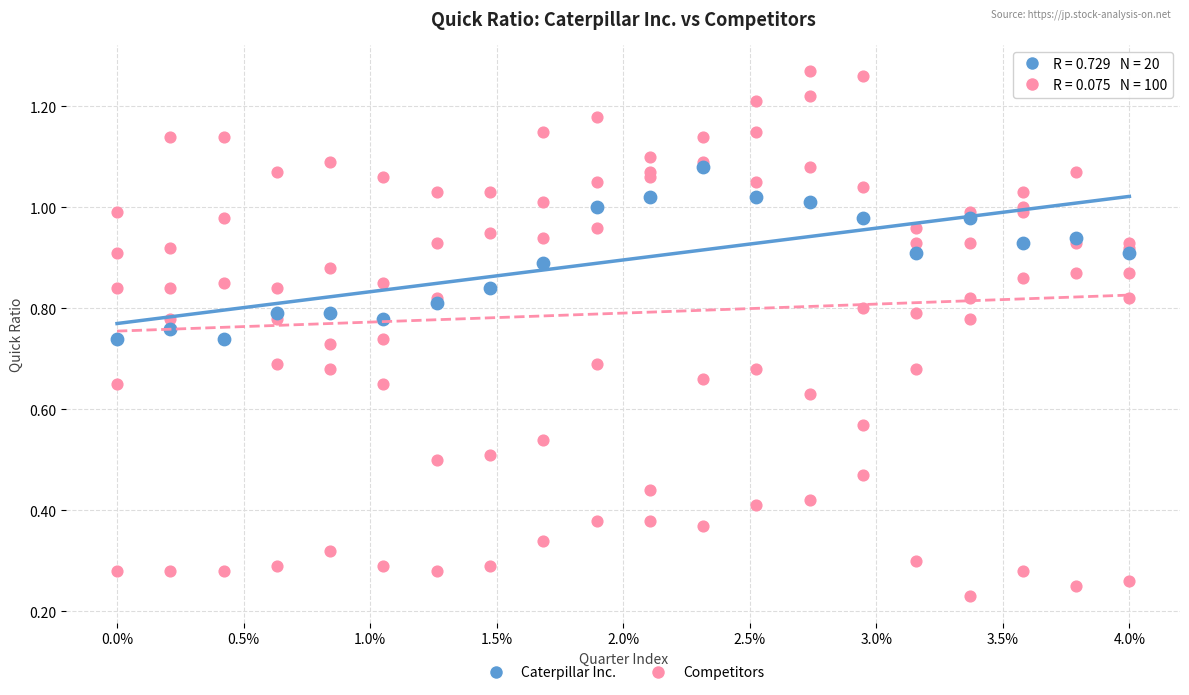

Which series has the largest Y range (max minus min)?

Competitors